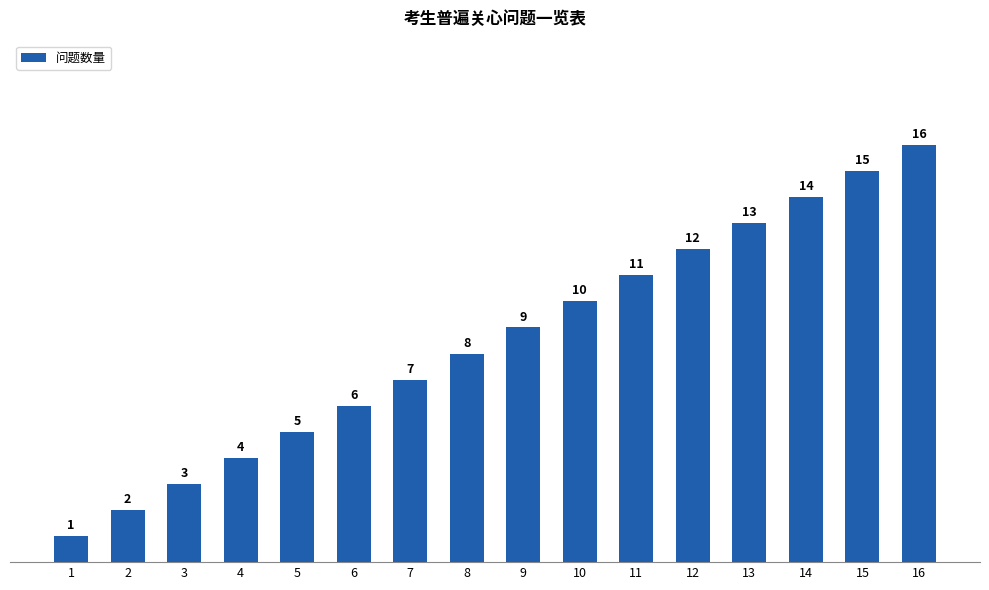

Reading left to right, transcribe all the data shown in this chart.

1=1	2=2	3=3	4=4	5=5	6=6	7=7	8=8	9=9	10=10	11=11	12=12	13=13	14=14	15=15	16=16